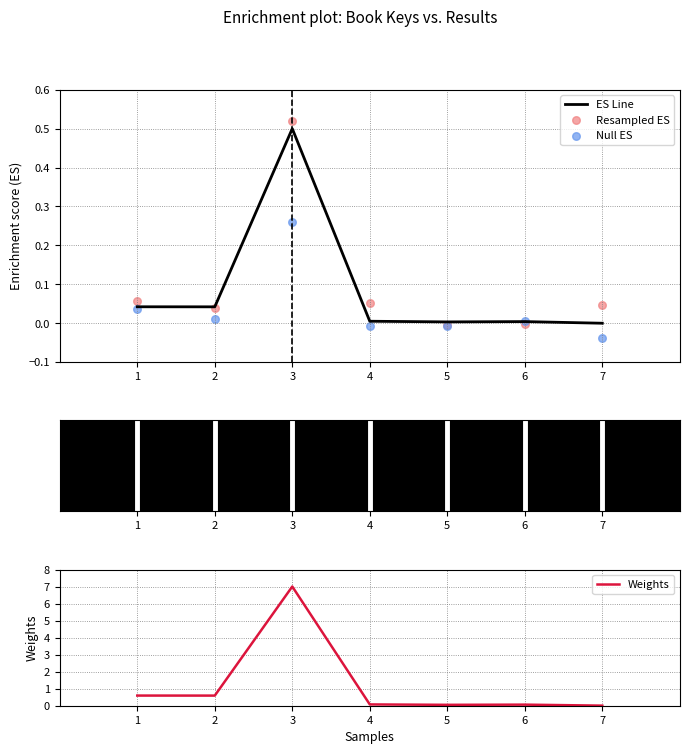

At how many categories does at least one series exceed 0?

7